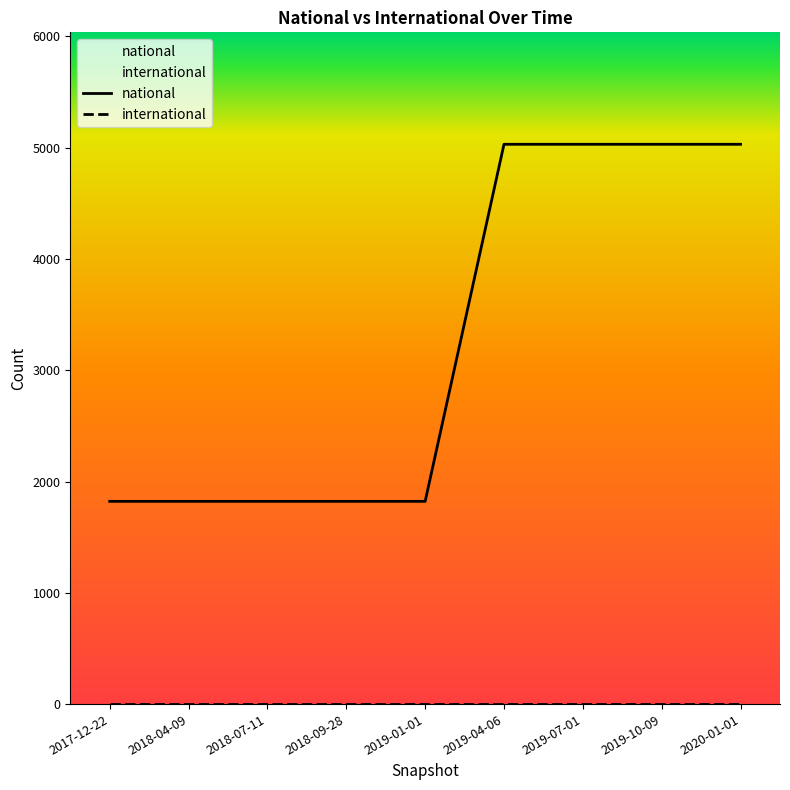

What are all the series names shown in the legend?

national, international